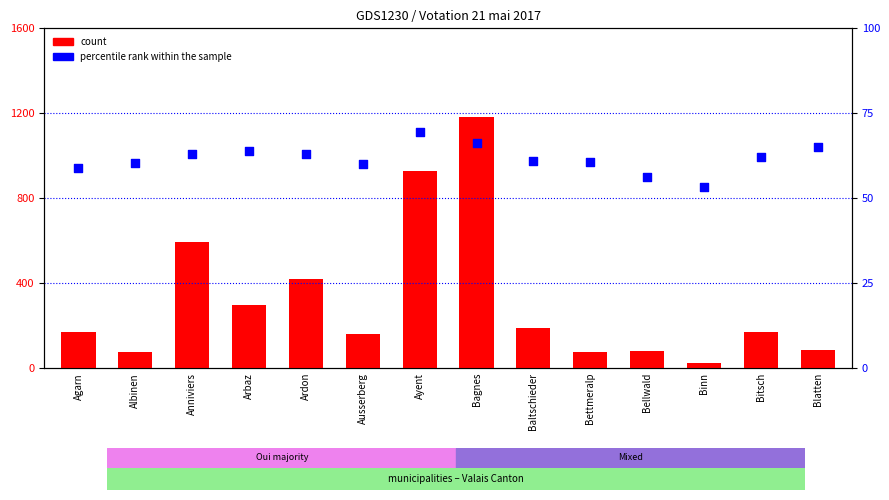

At how many categories does at least one series exceed 857?

2